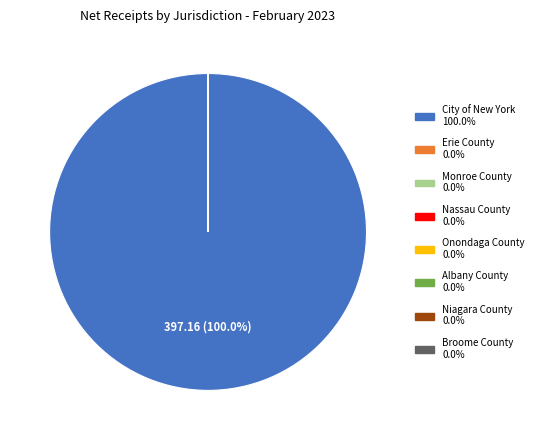

What is the largest slice in the pie chart?

City of New York